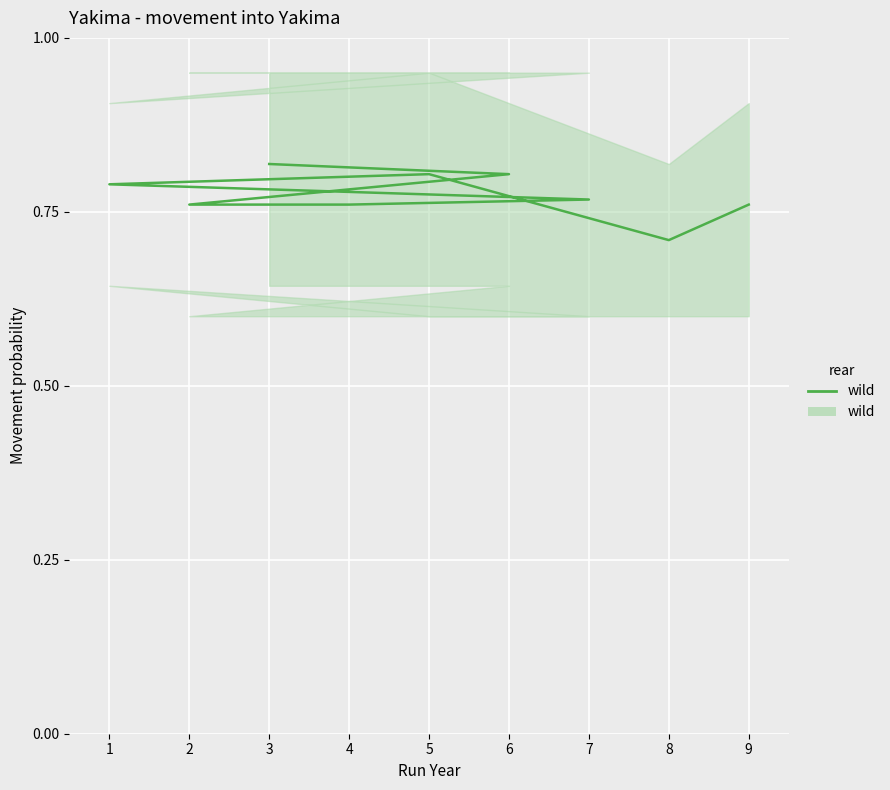

How many points are higher than both their immediate neighbors (excluding endpoints)?

1